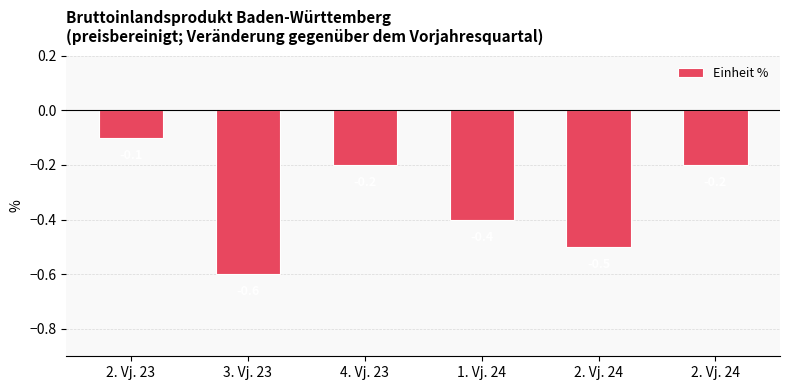

Reading right to left, transcribe all the data shown in this chart.

2. Vj. 24=-0.2	2. Vj. 24=-0.5	1. Vj. 24=-0.4	4. Vj. 23=-0.2	3. Vj. 23=-0.6	2. Vj. 23=-0.1